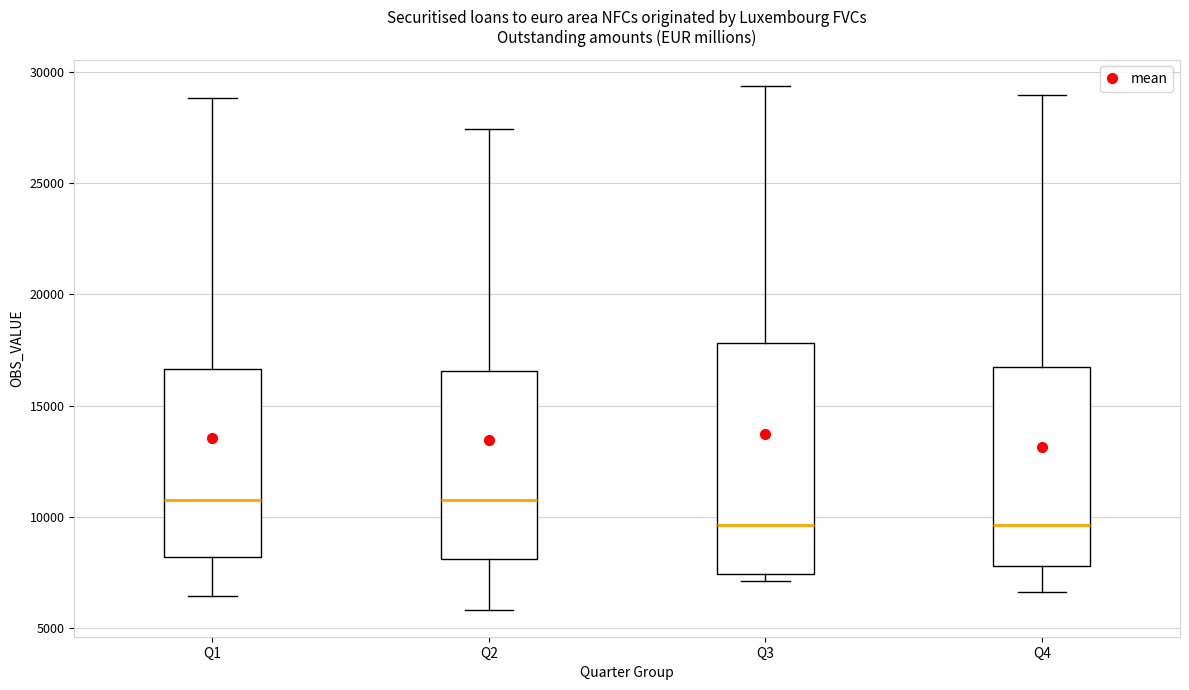

Reading left to right, transcribe this box plot: for each box, give where its median line is, the range the box spans, and where its two whiskers end, as read against the y-axis. The values are not printed on the chart, so give them approximately, as read against the axis.

Q1: median 11000, box 8000 to 16500, whiskers 6500 to 29000
Q2: median 11000, box 8000 to 16500, whiskers 6000 to 27500
Q3: median 9500, box 7500 to 18000, whiskers 7000 to 29500
Q4: median 9500, box 8000 to 17000, whiskers 6500 to 29000